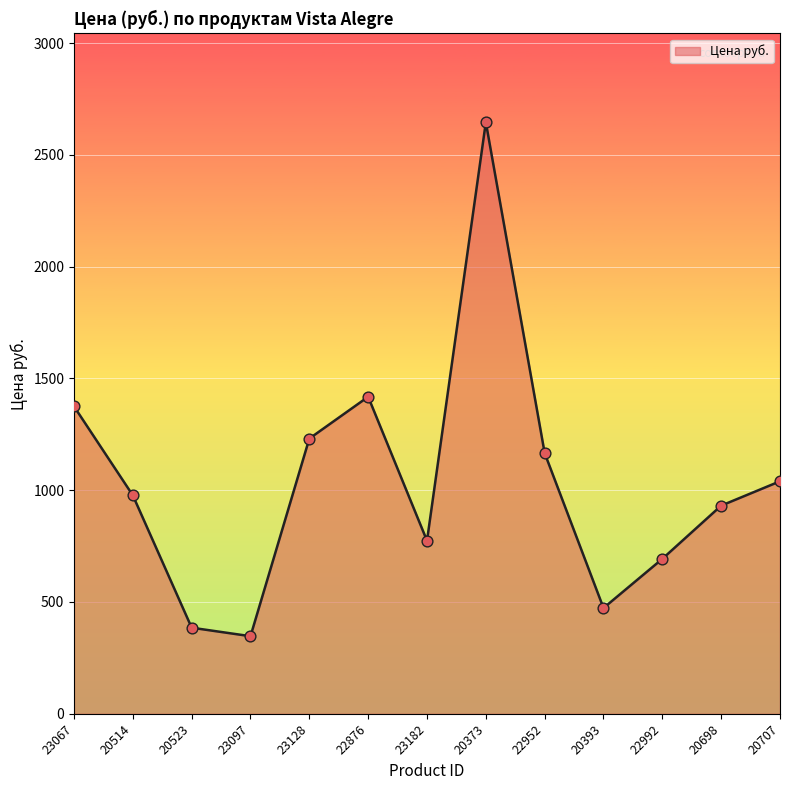

Approximately how many times larger is the value at 20514 compared to 23128?

0.8